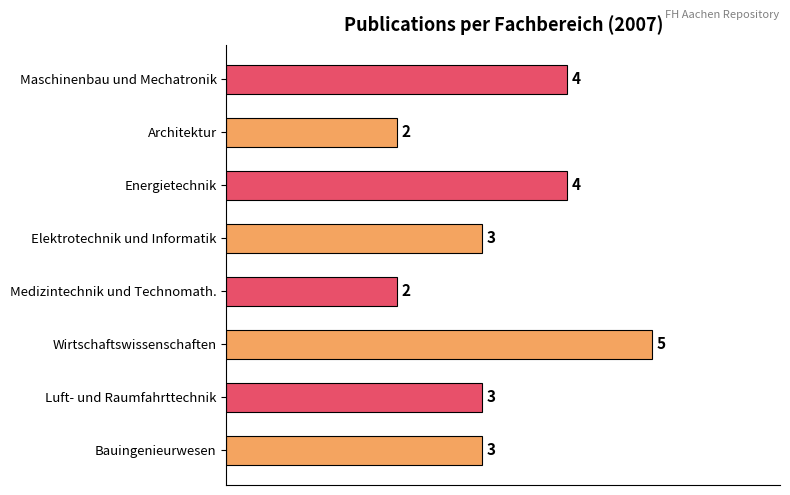

Count the number of data series in this chart.

1